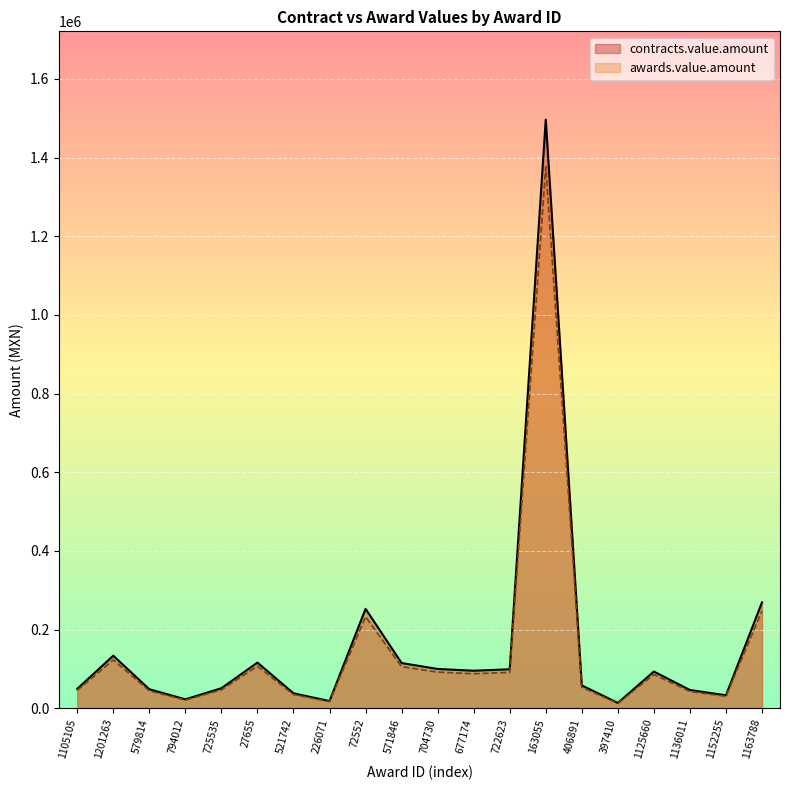

True or false: contracts.value.amount has more than 1 points higher than both neighbors.

True